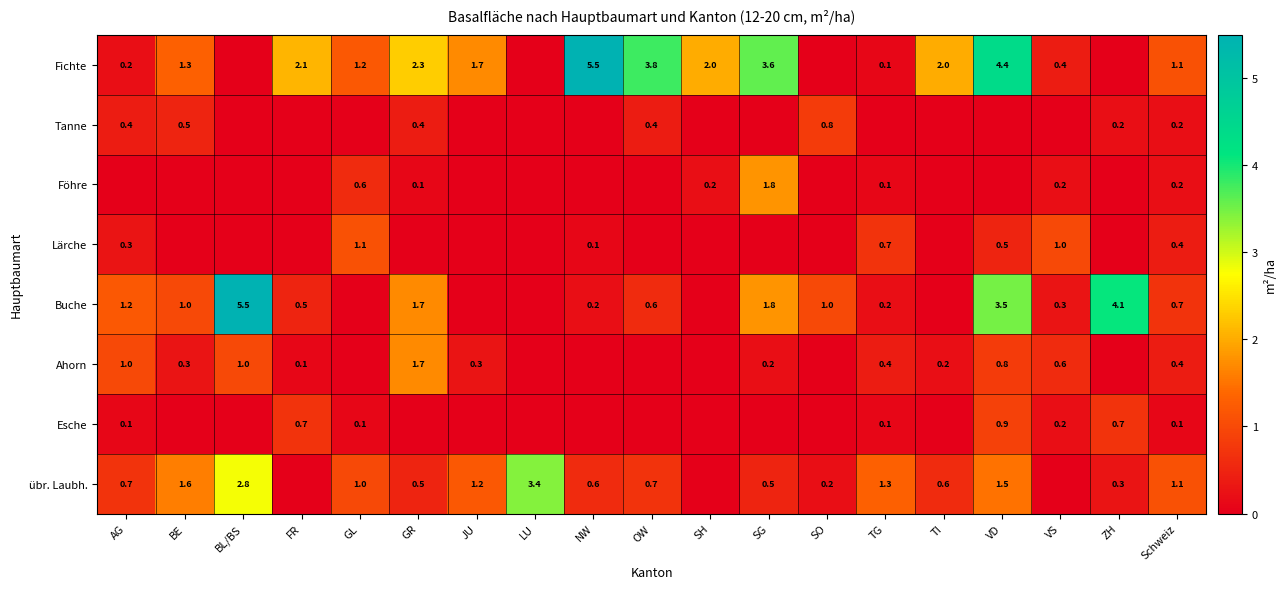

Which has a higher value, GR or VS?

GR